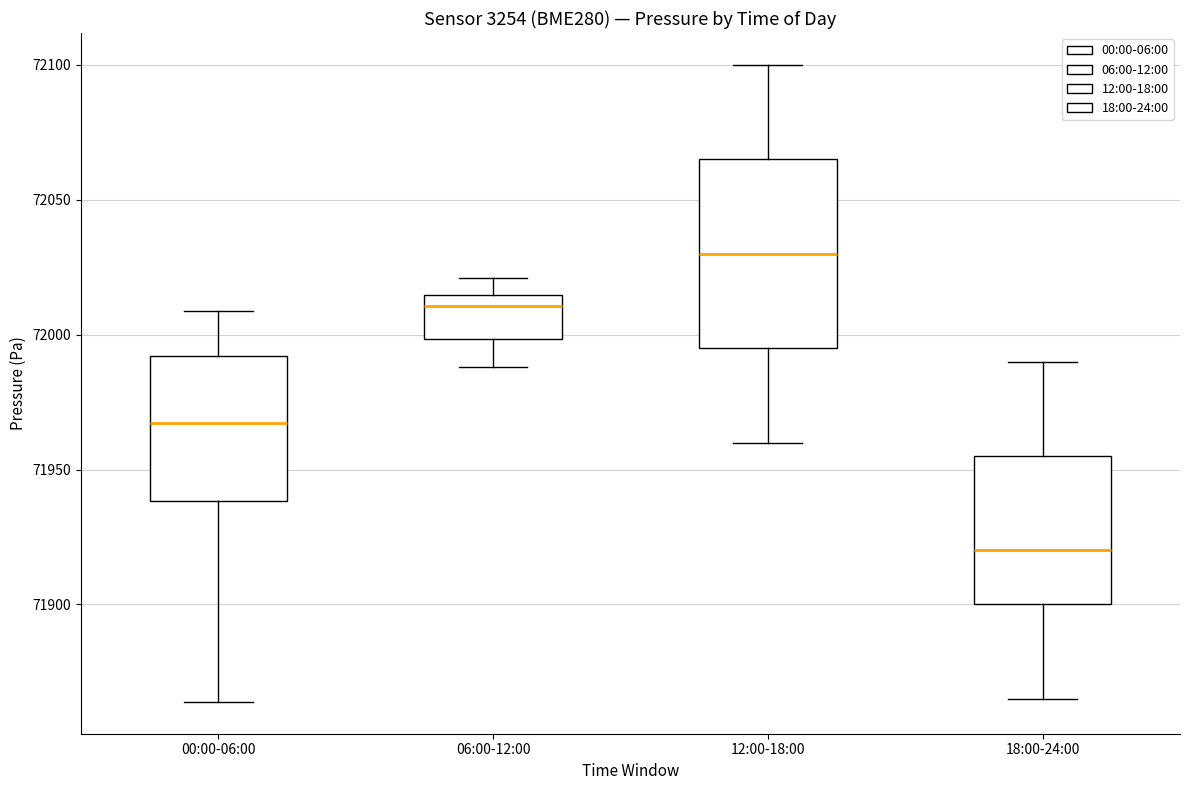

Comparing the boxes themselves (not the whiskers), which one is the tallest?

12:00-18:00